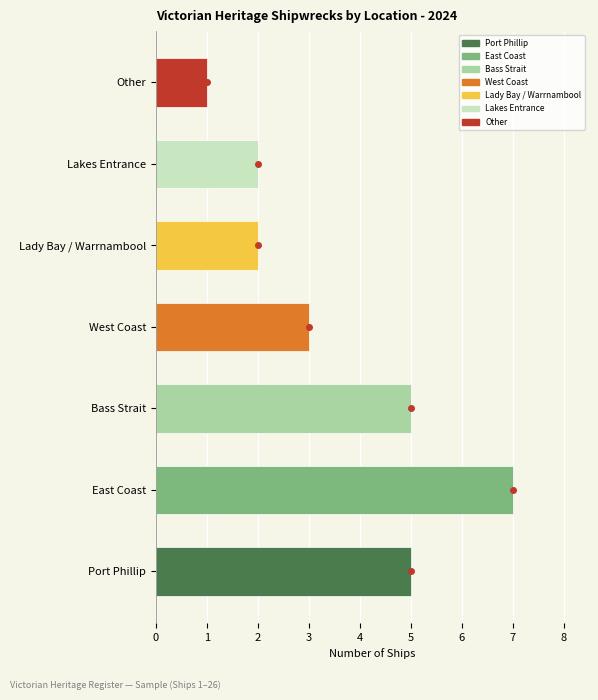

Is it true that the value at West Coast is 3?

True